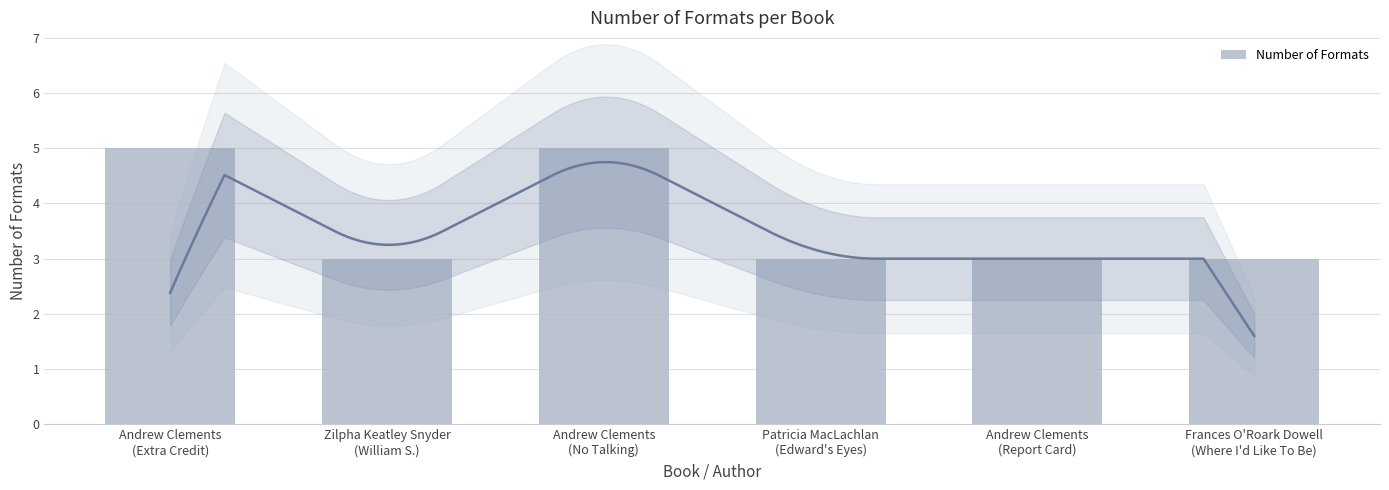

Count the values in the range 3 to 5.

6